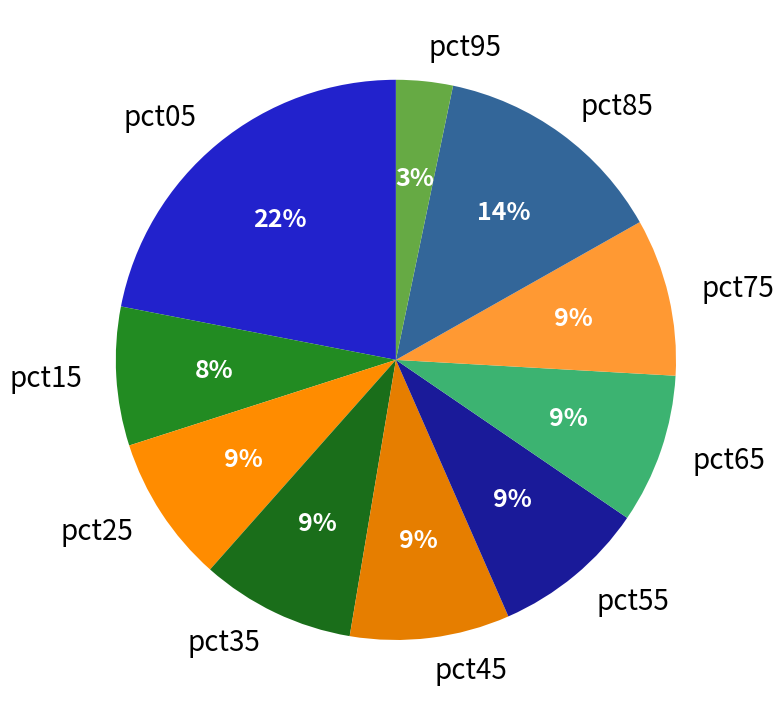

What is the smallest slice in the pie chart?

pct95